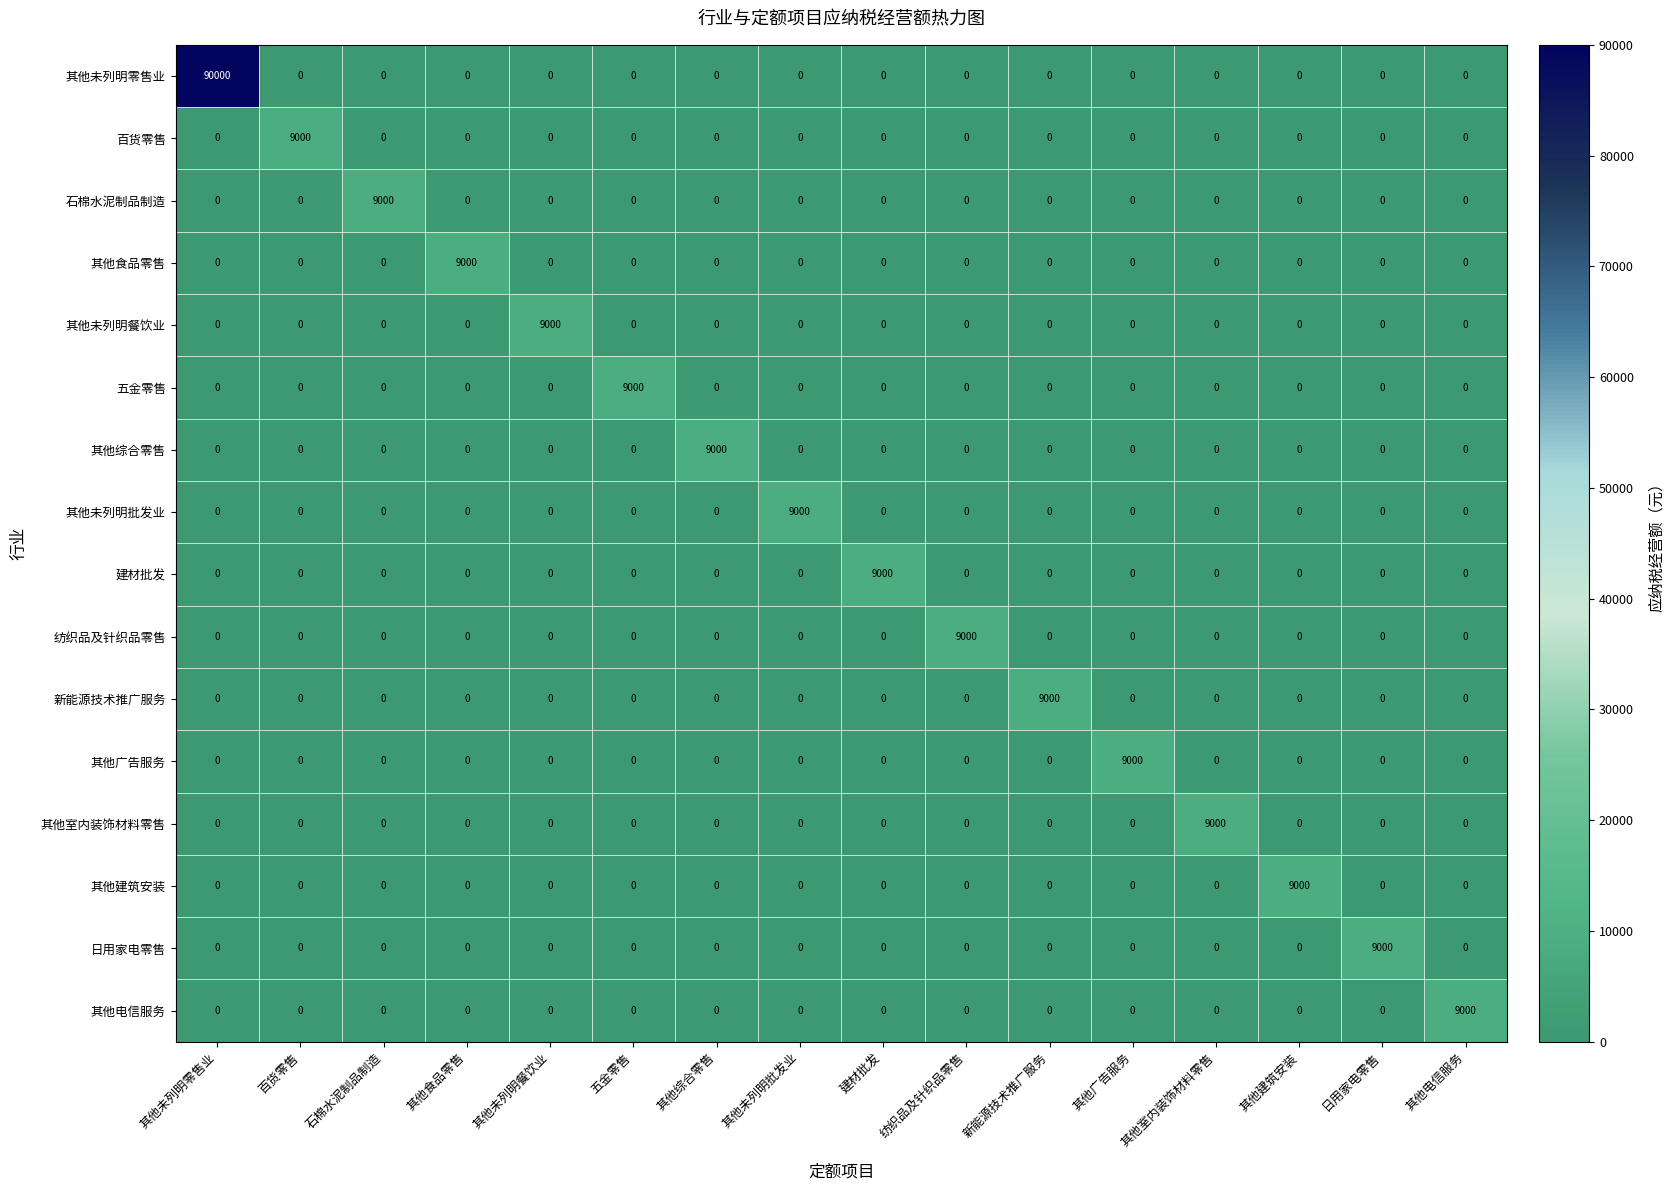

Is it true that 五金零售 equals 0 at 其他电信服务?

True